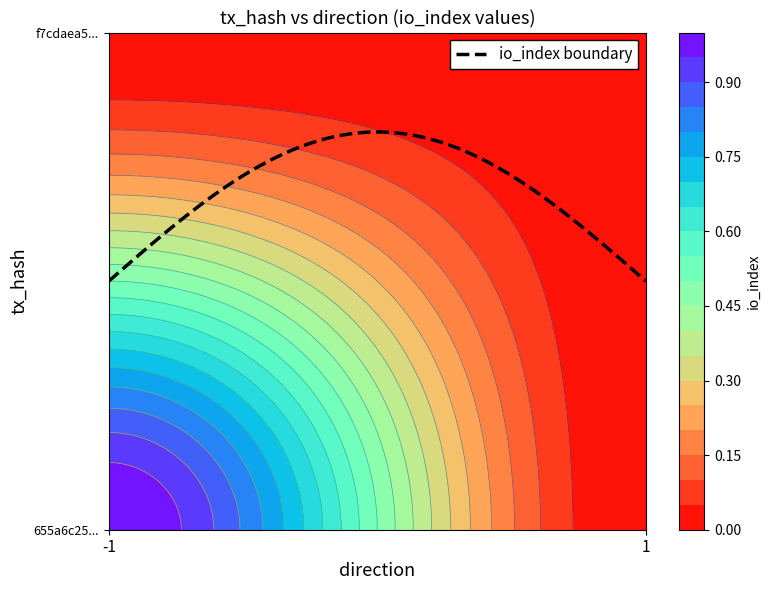

At which category is the sum across all series the highest?

-1